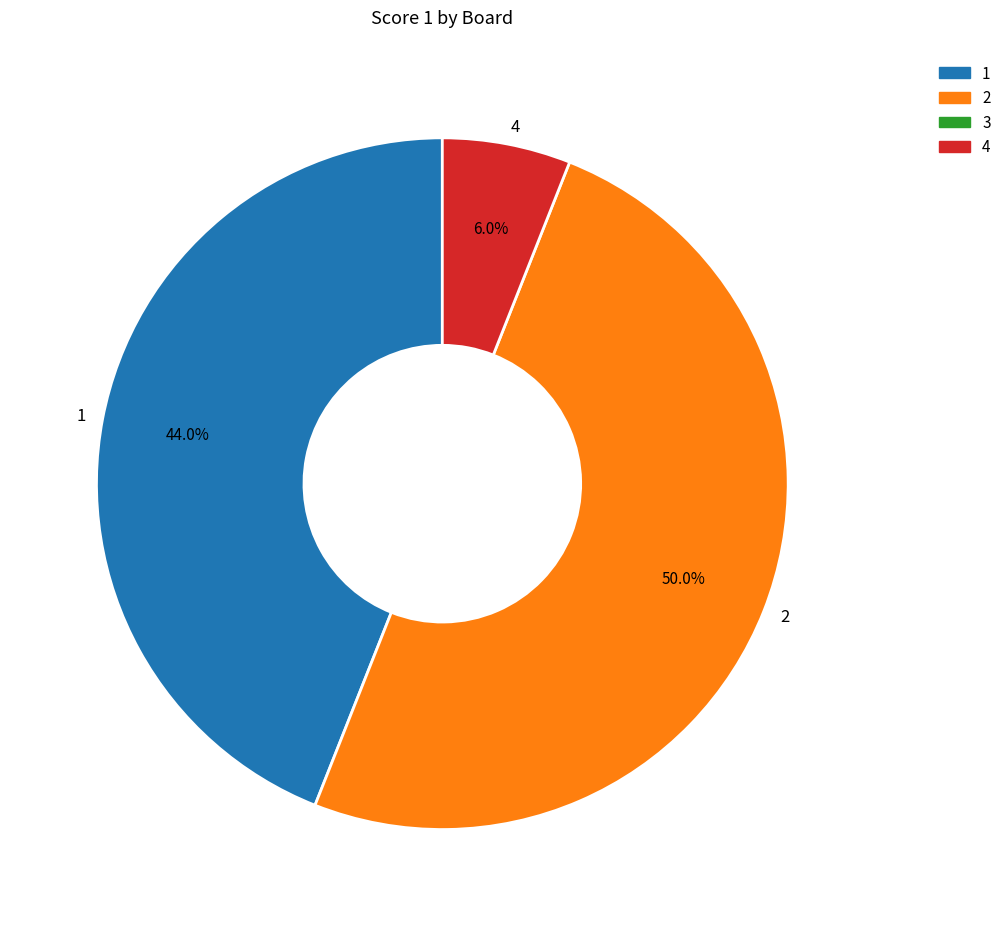

The 4 slice represents 6% of the pie. True or false?

True